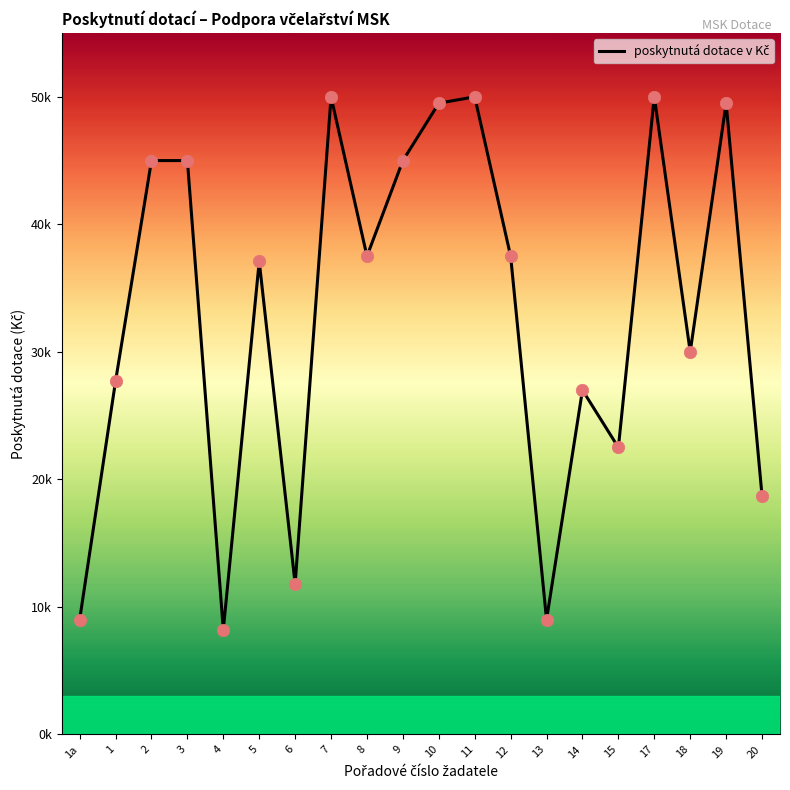

What is the change in value from 3 to 12?

-7500